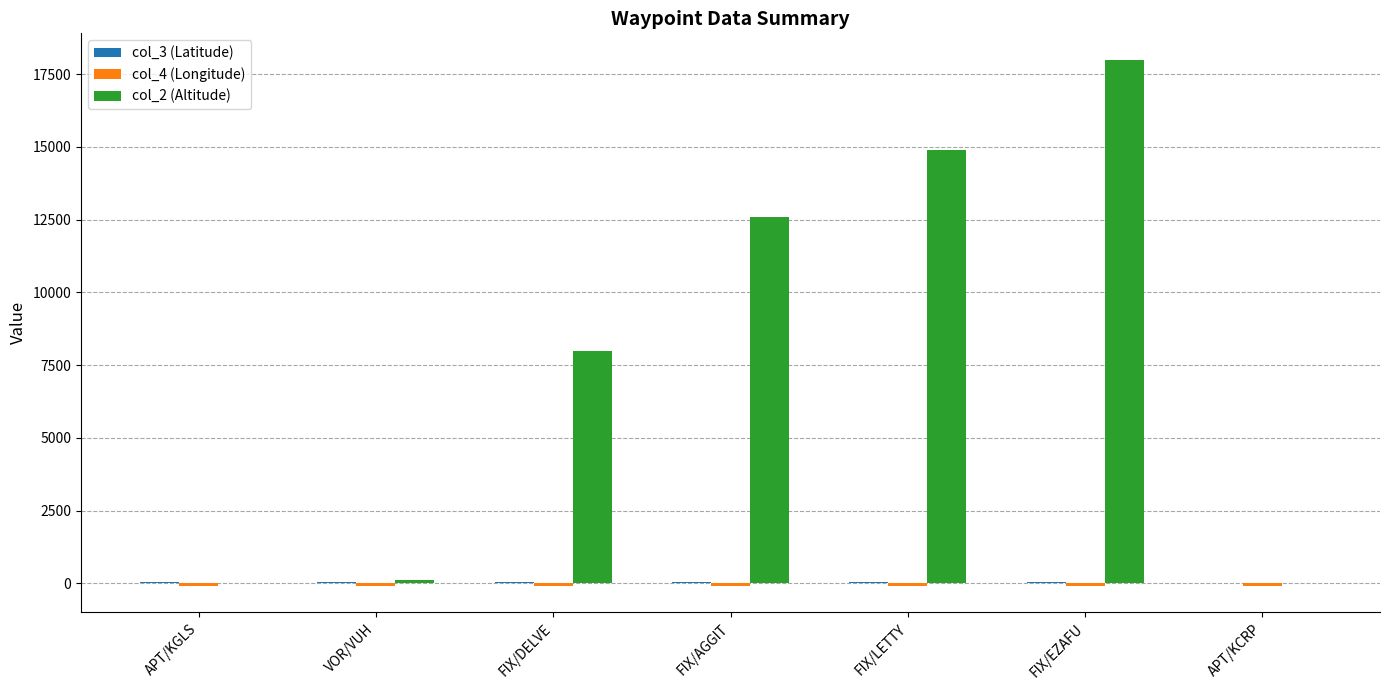

Which series has the largest total across all categories?

col_2 (Altitude)